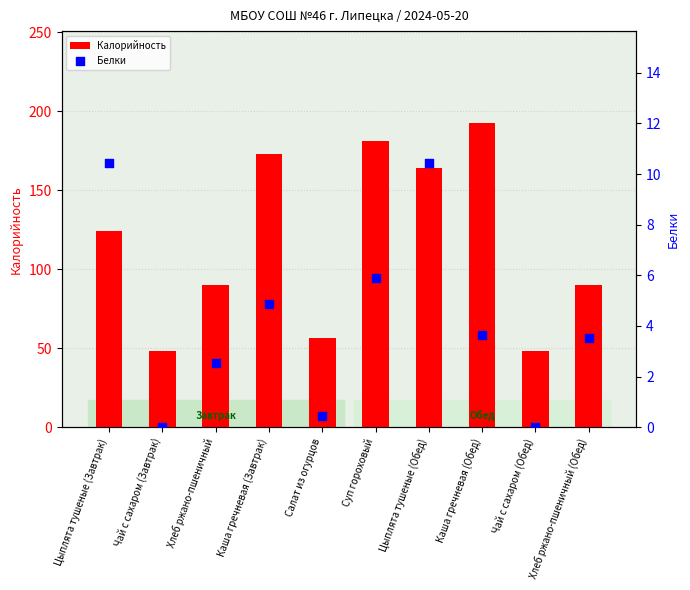

What are all the series names shown in the legend?

Калорийность, Белки